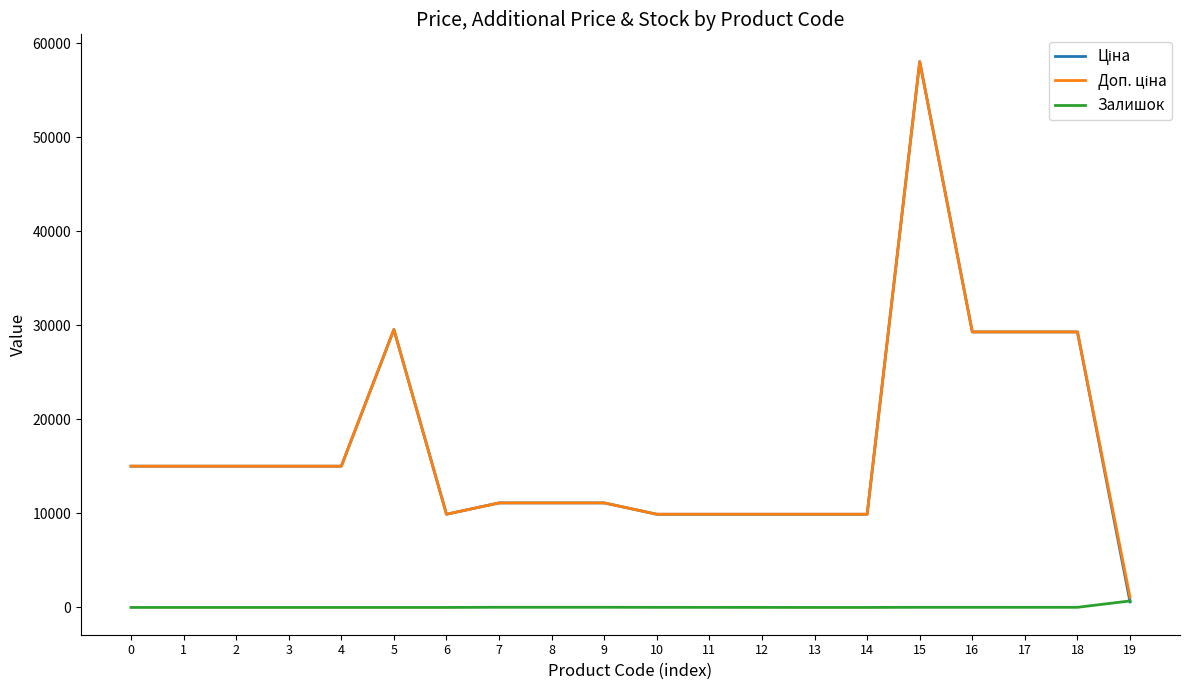

What is the difference between the maximum and minimum values in the Залишок series?

690.0